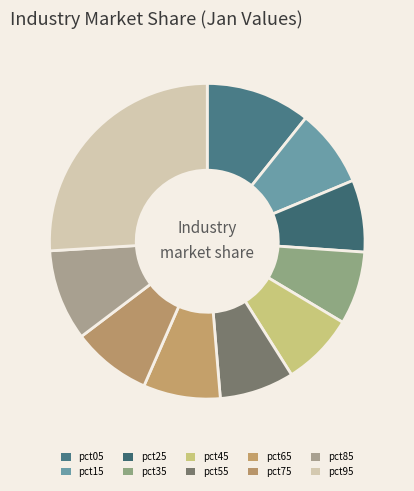

How many slices are in this pie chart?

10